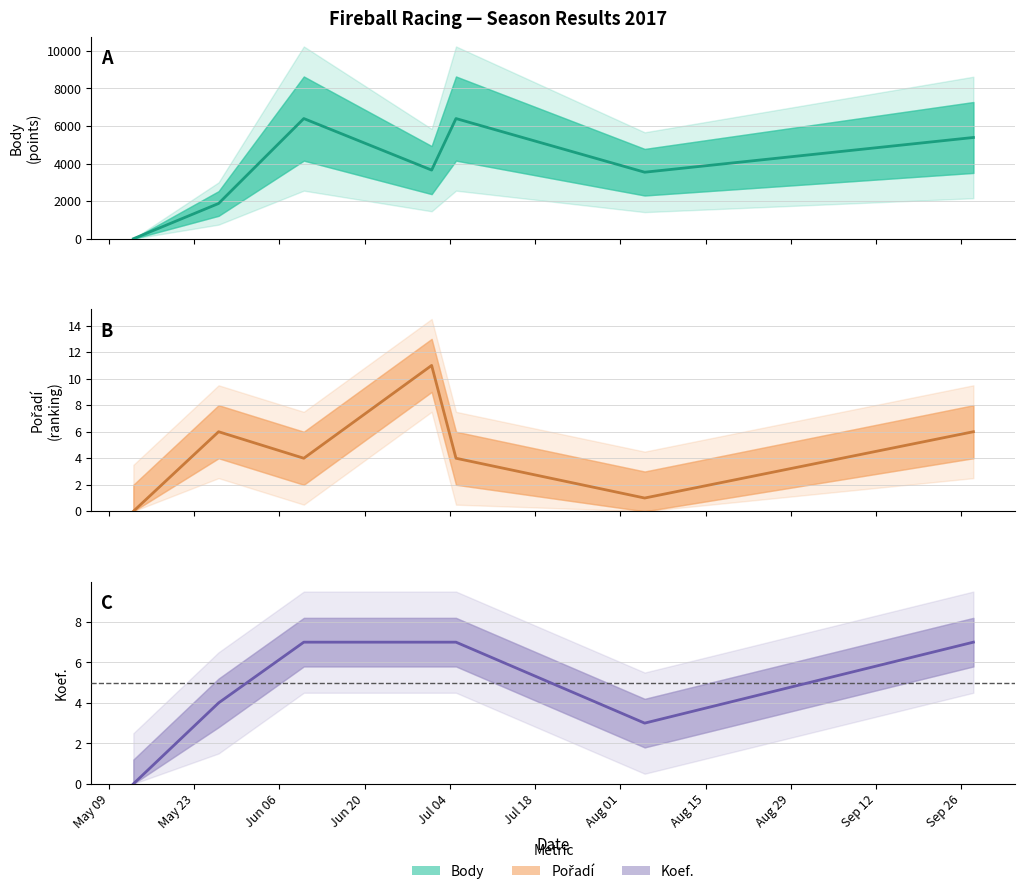

Which series has the widest spread of values?

Body